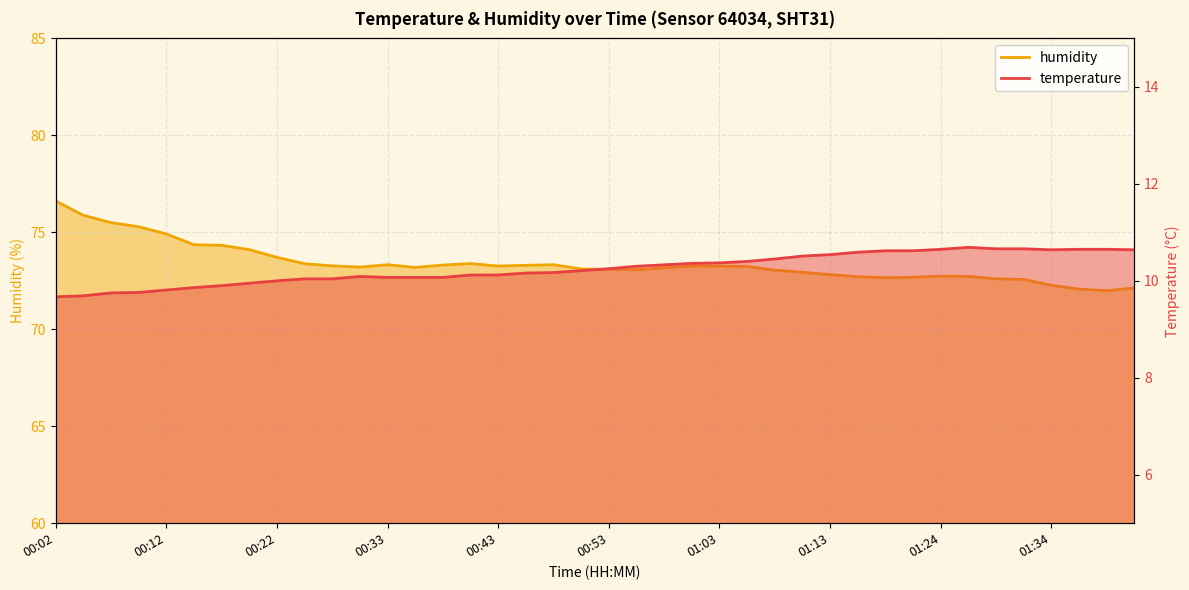

What is the label of the 25th point from the left?

01:03